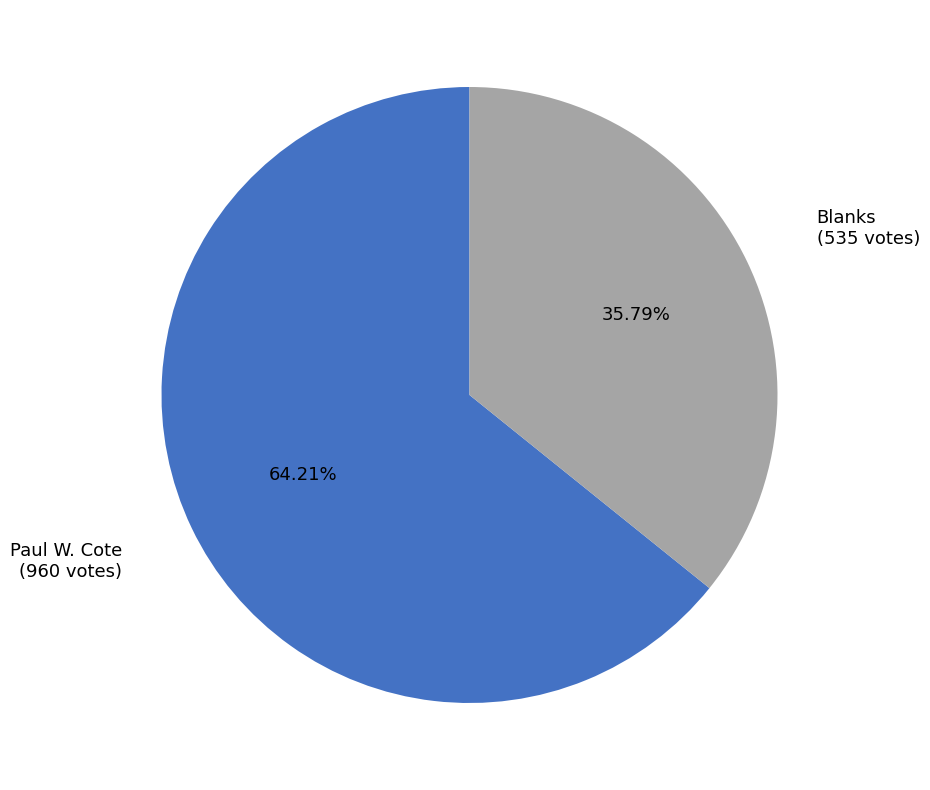

Does any single category account for the majority?

Yes